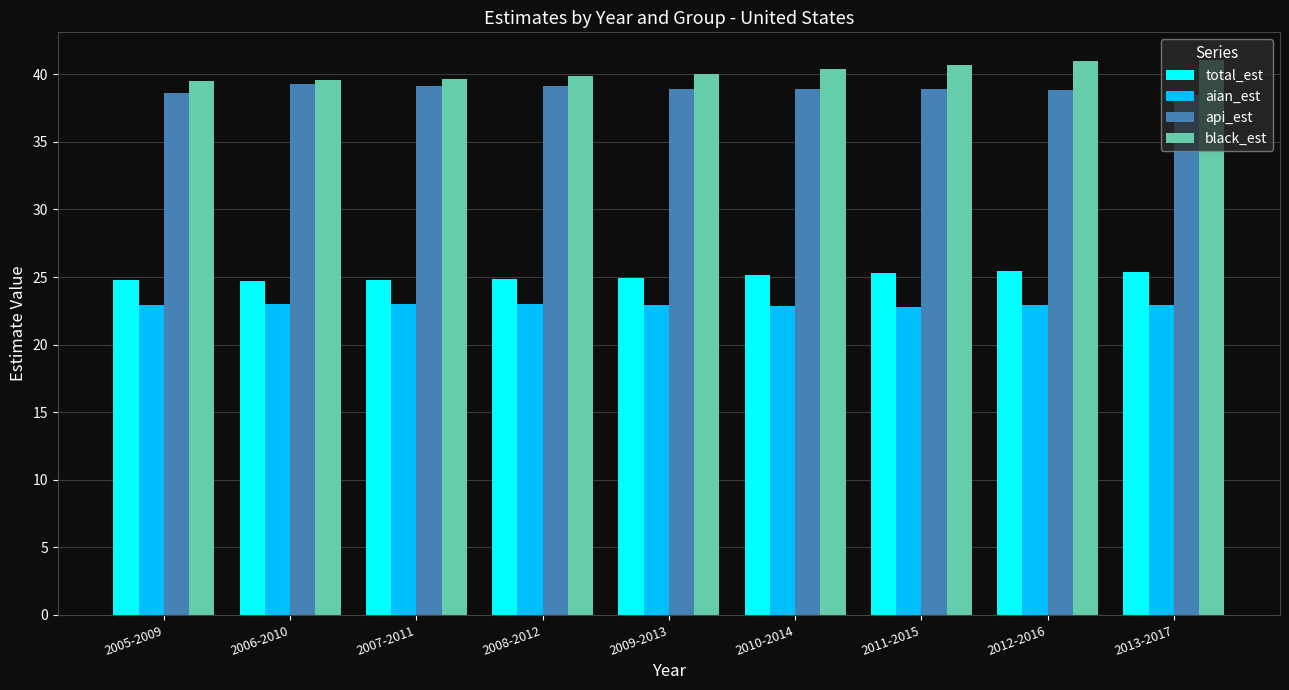

What is the difference between the highest and lowest values at 2010-2014?

17.5